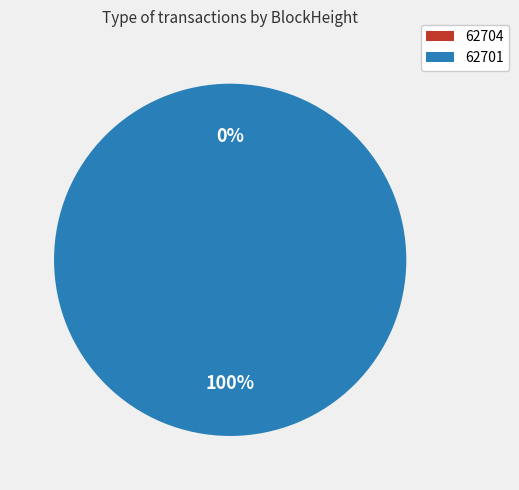

Is there a majority slice in this chart?

Yes